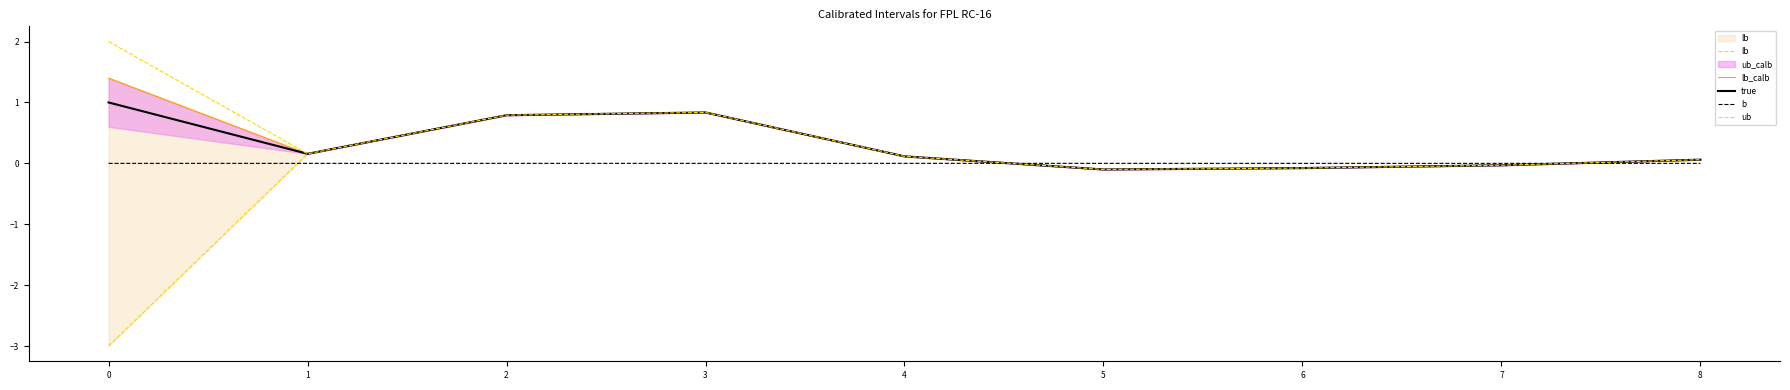

True or false: true and lb_calb cross at least once.

False